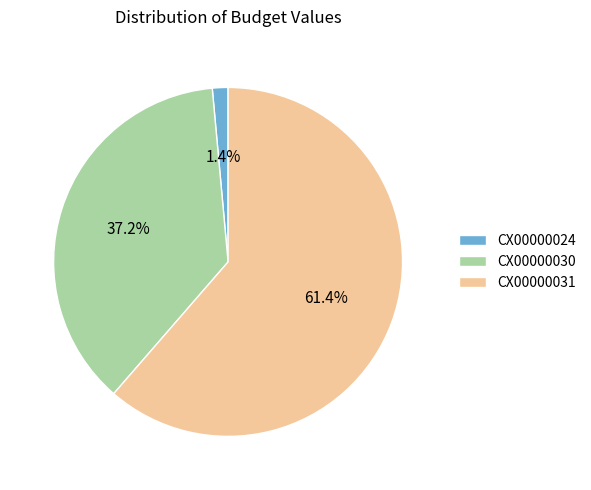

What is the smallest slice in the pie chart?

CX00000024